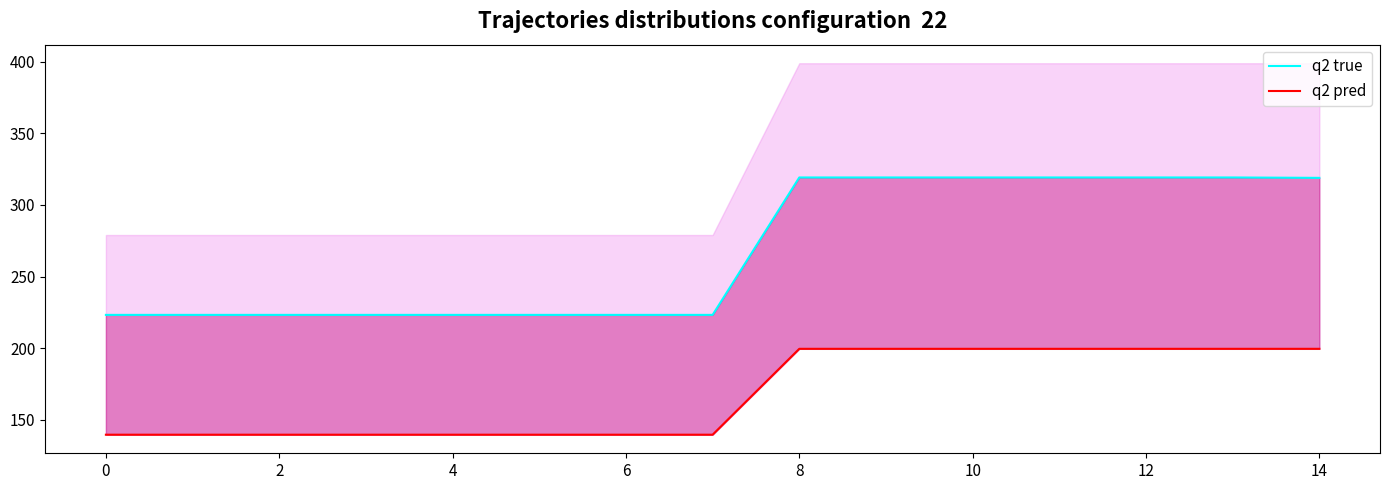

At how many categories does at least one series exceed 280?

7